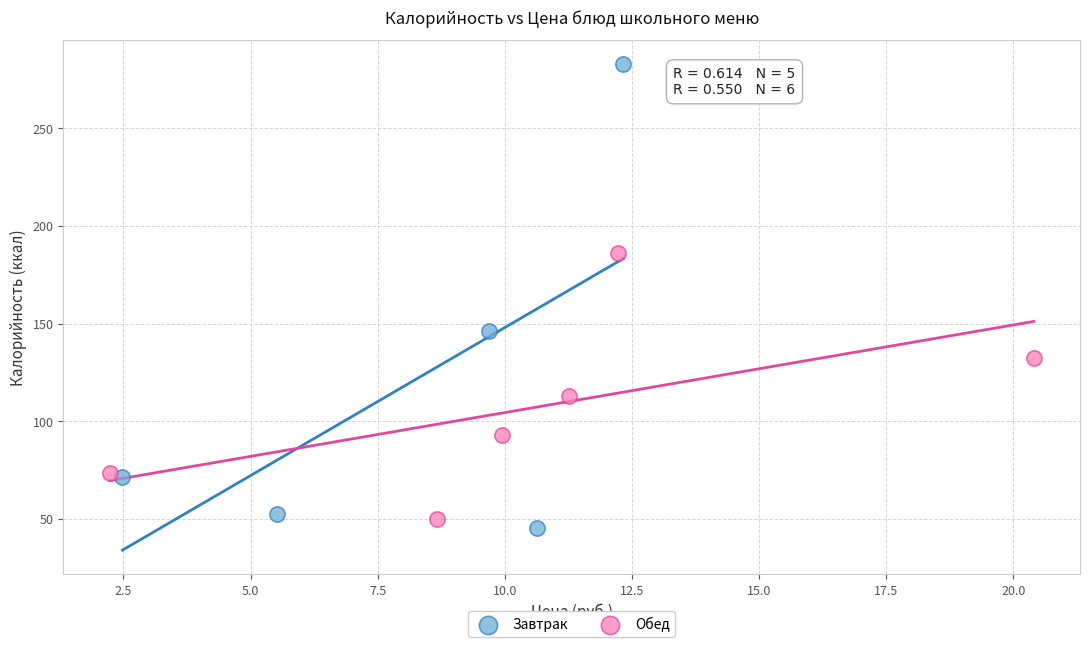

Which series has the widest spread of Y values?

Завтрак